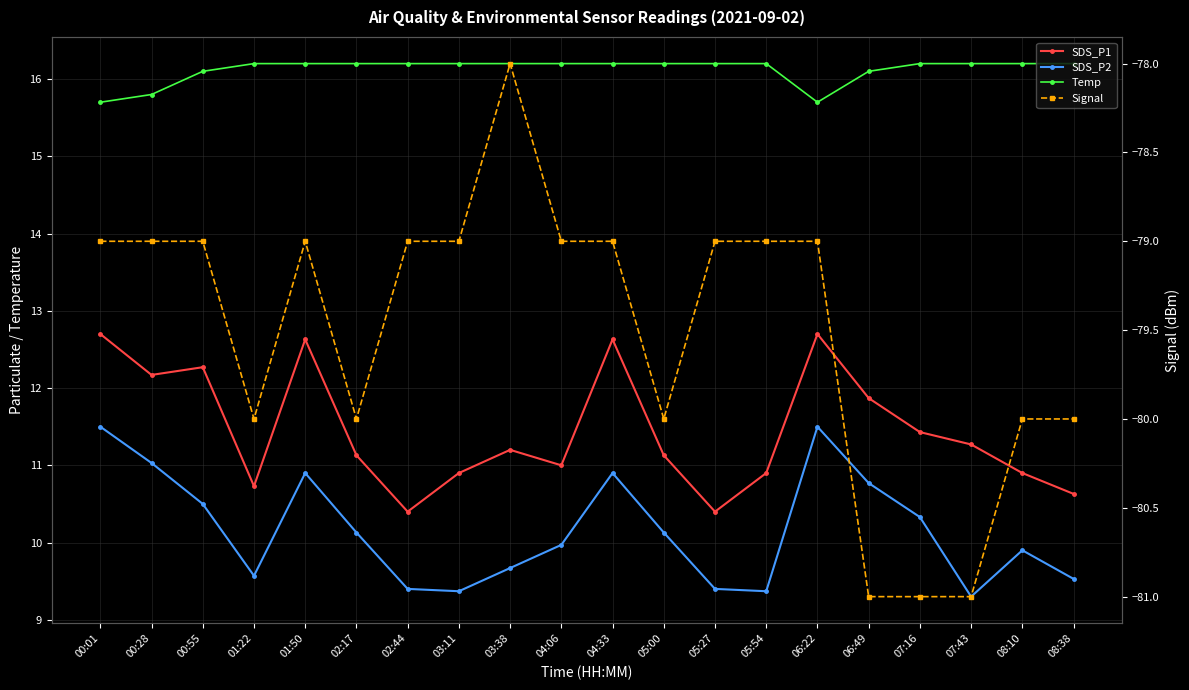

Where is SDS_P2 nearest to the value 10?

04:06